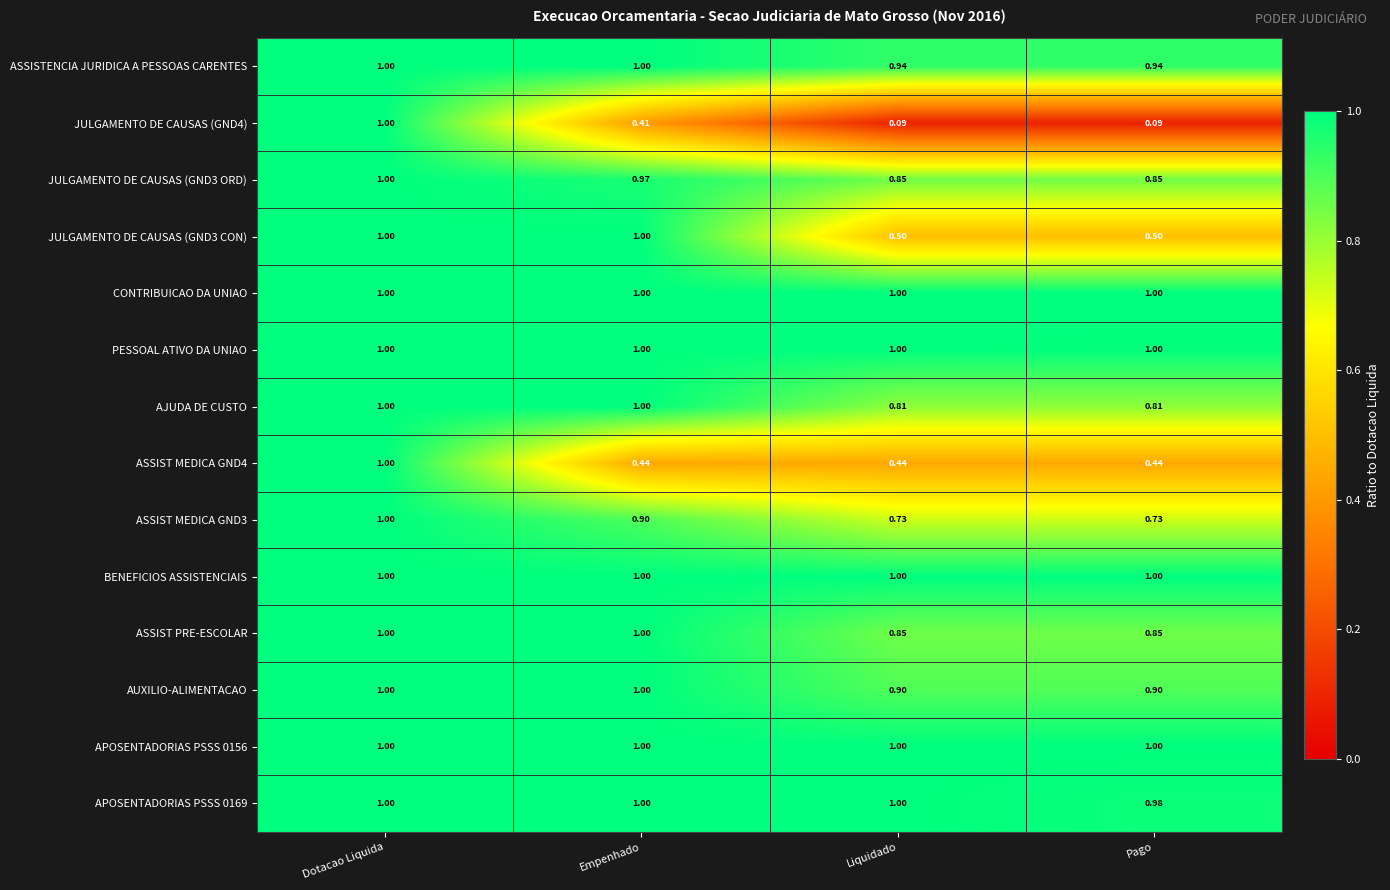

At which category is the sum across all series the highest?

Dotacao Liquida